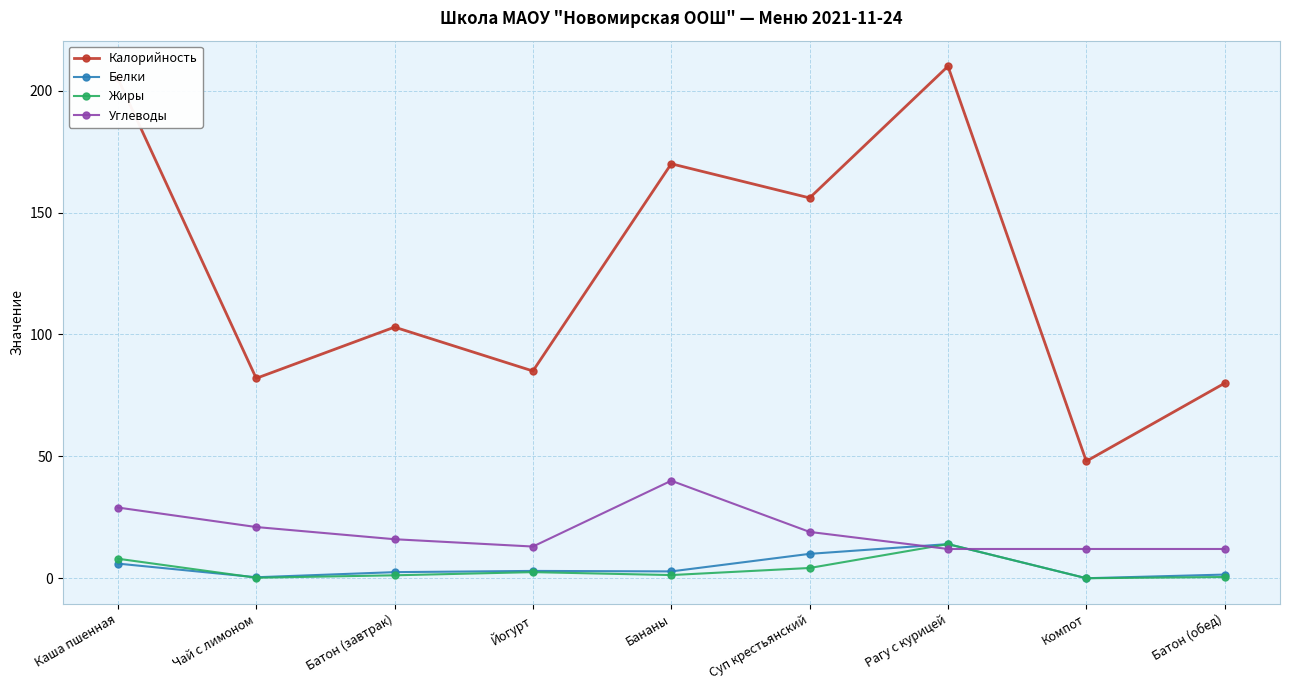

Which series has the widest spread of values?

Калорийность